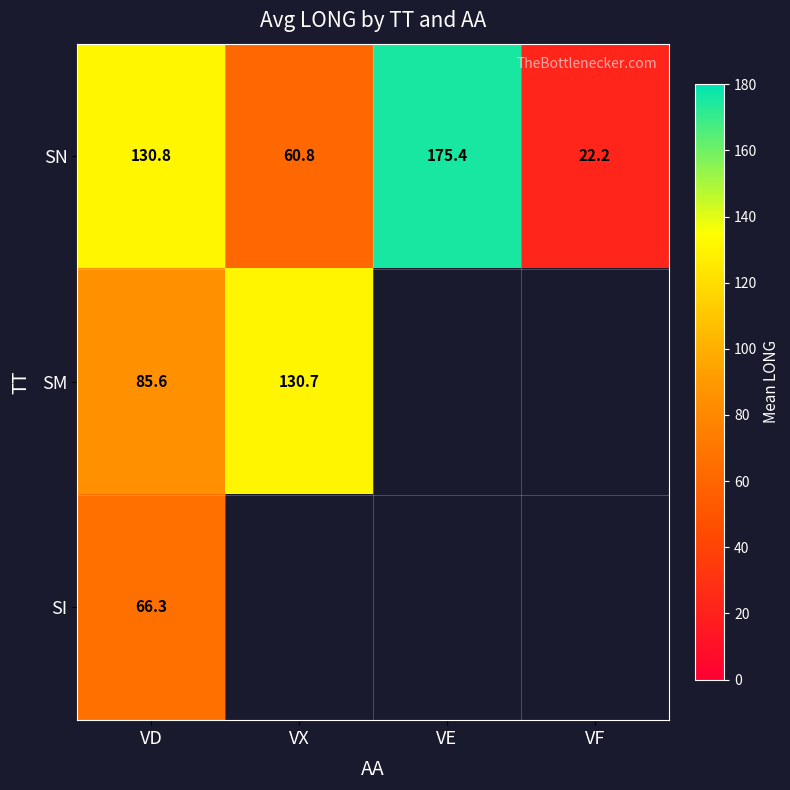

What is the sum of the SN values at VX and VF?

83.0